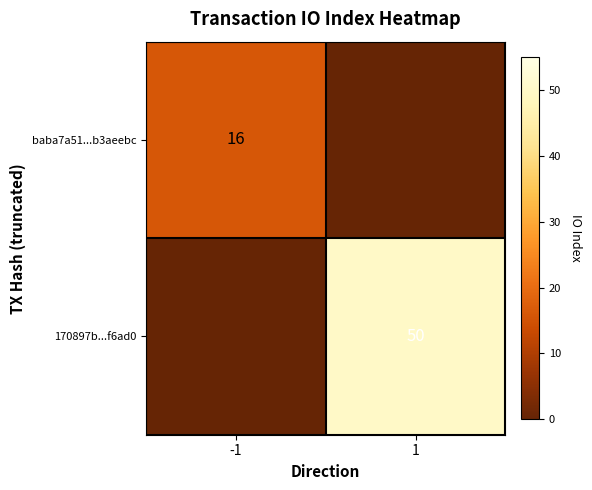

The value of 170897b...f6ad0 at 1 is 77. True or false?

False